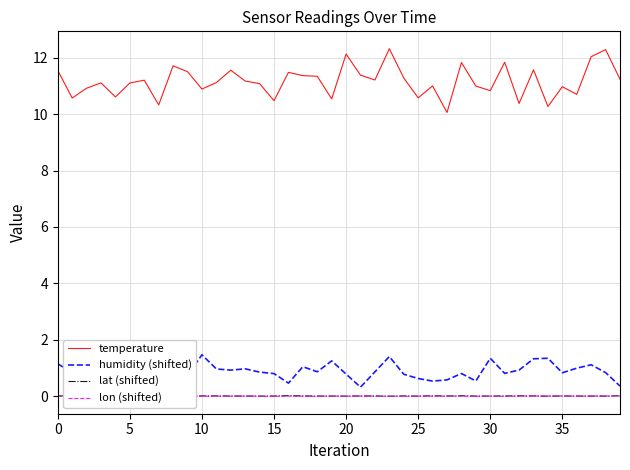

How many data points in temperature are less than 11?

16